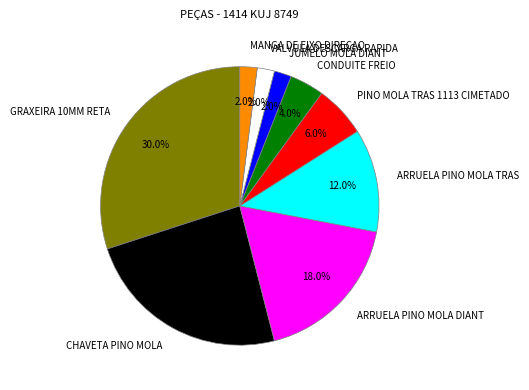

Does MANGA DE EIXO DIREÇAO represent more than half of the total?

No